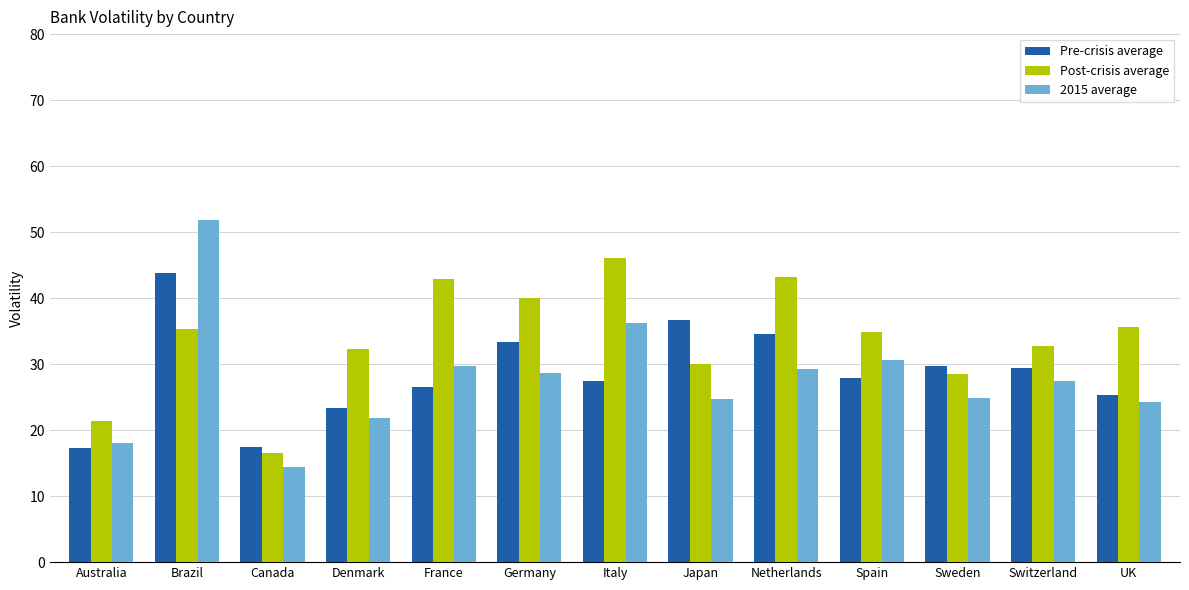

The Post-crisis average series shows 65.4 at Netherlands. True or false?

False